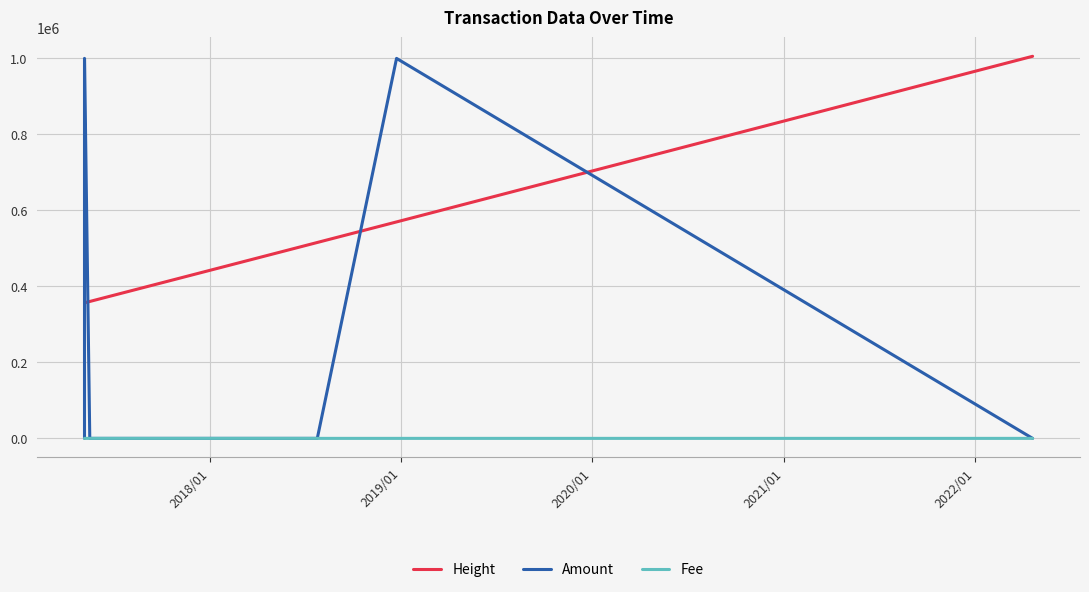

True or false: Height and Fee intersect in this chart.

False